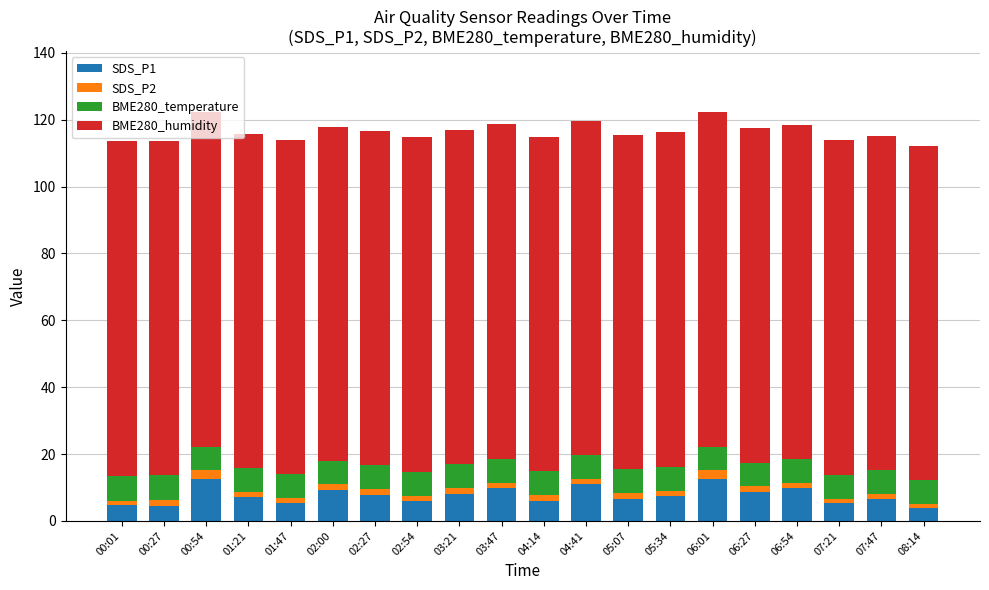

The SDS_P1 series shows 4.0 at 04:41. True or false?

False